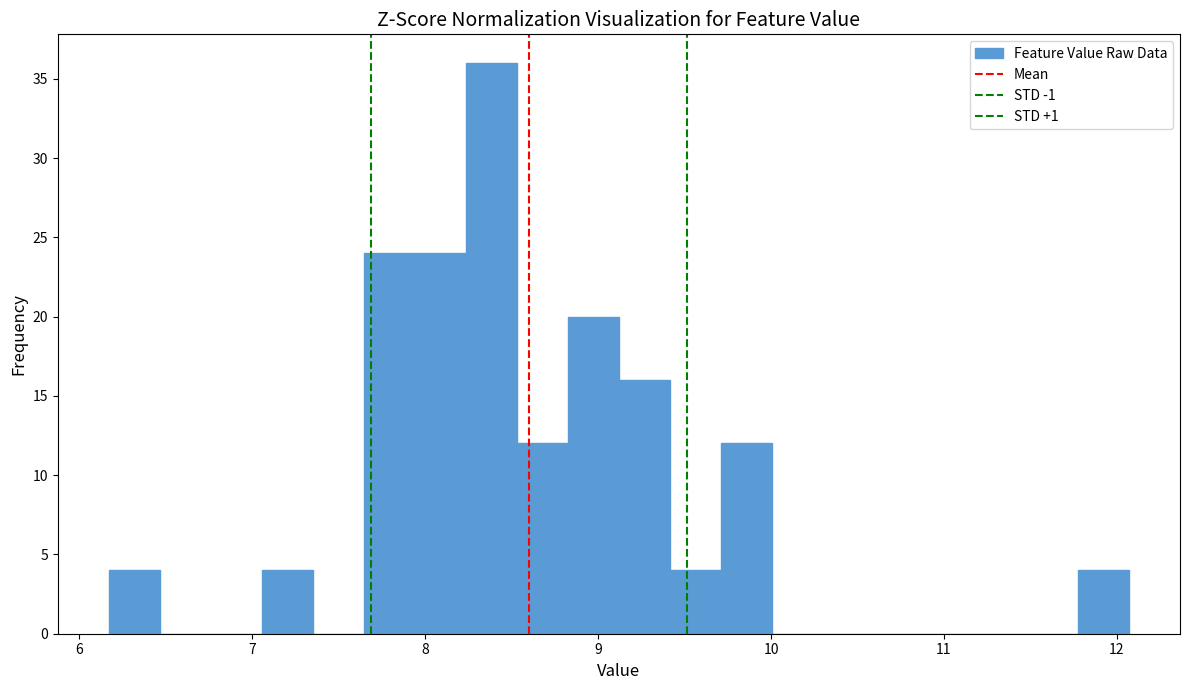

Read against the x-axis, roughly where is the centre of the tallest bar?

8.4